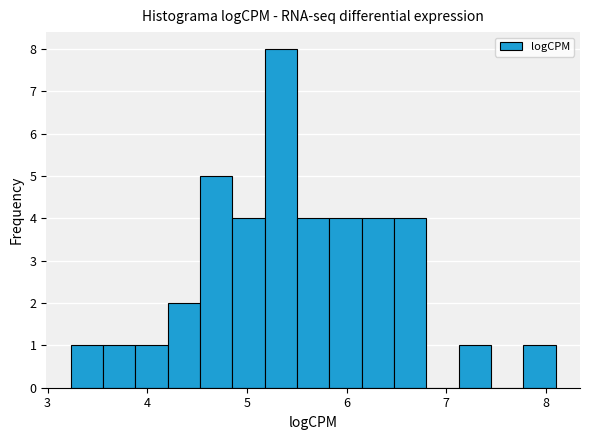

Read against the x-axis, roughly where is the centre of the tallest bar?

5.3